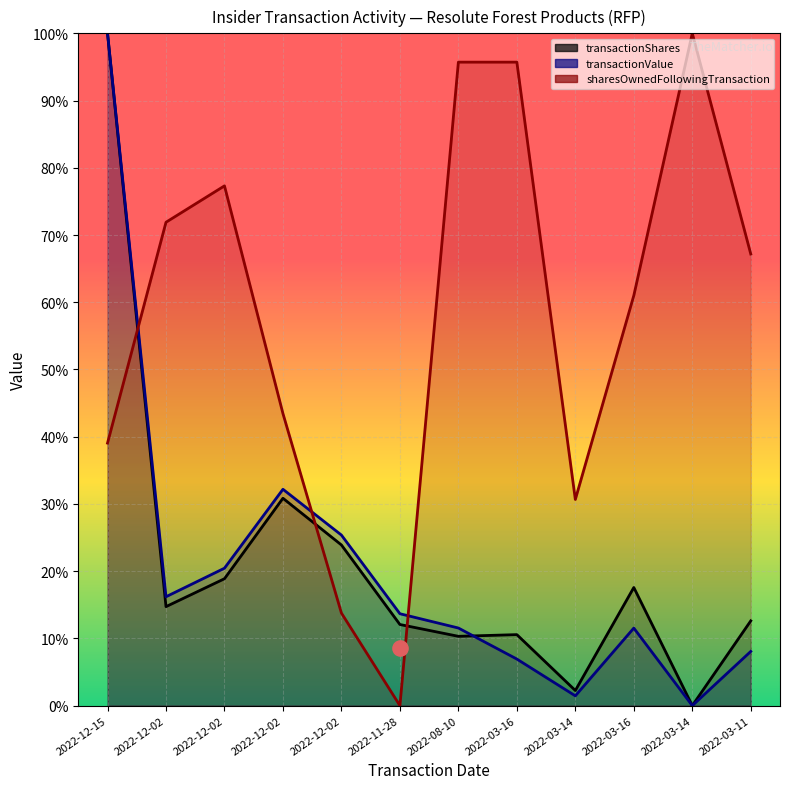

Which series has the largest Y range (max minus min)?

transactionShares